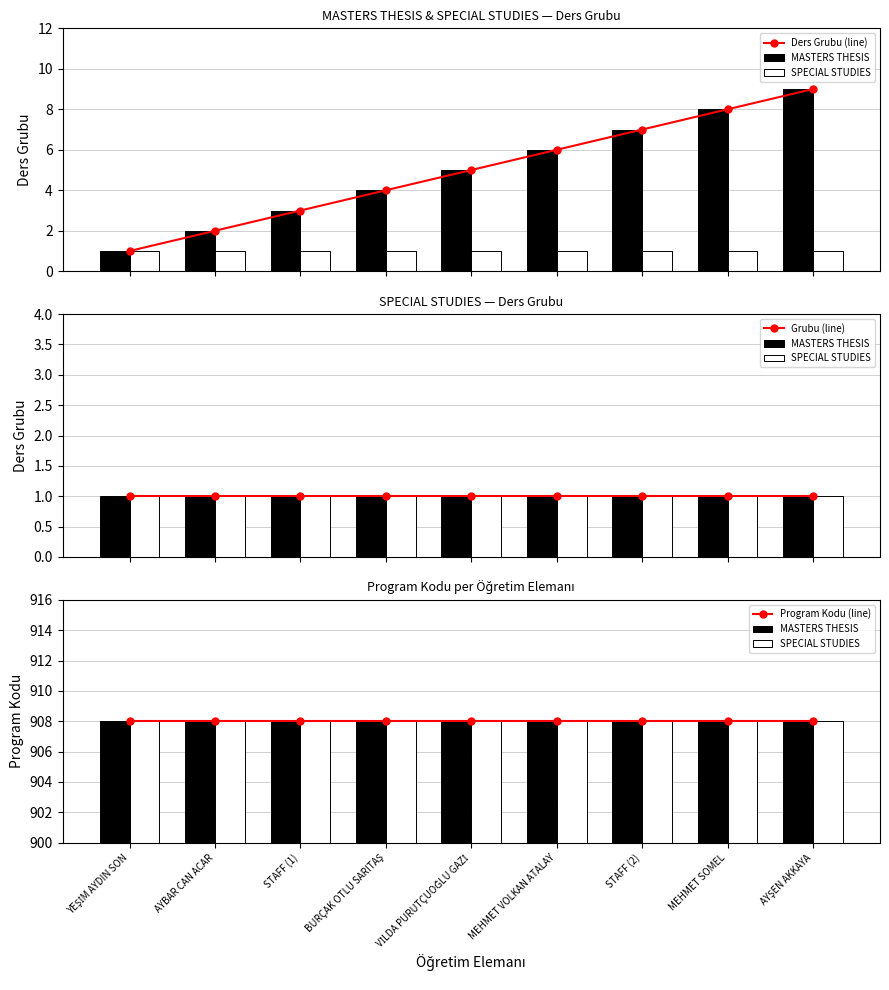

How many categories are shown in the chart?

9